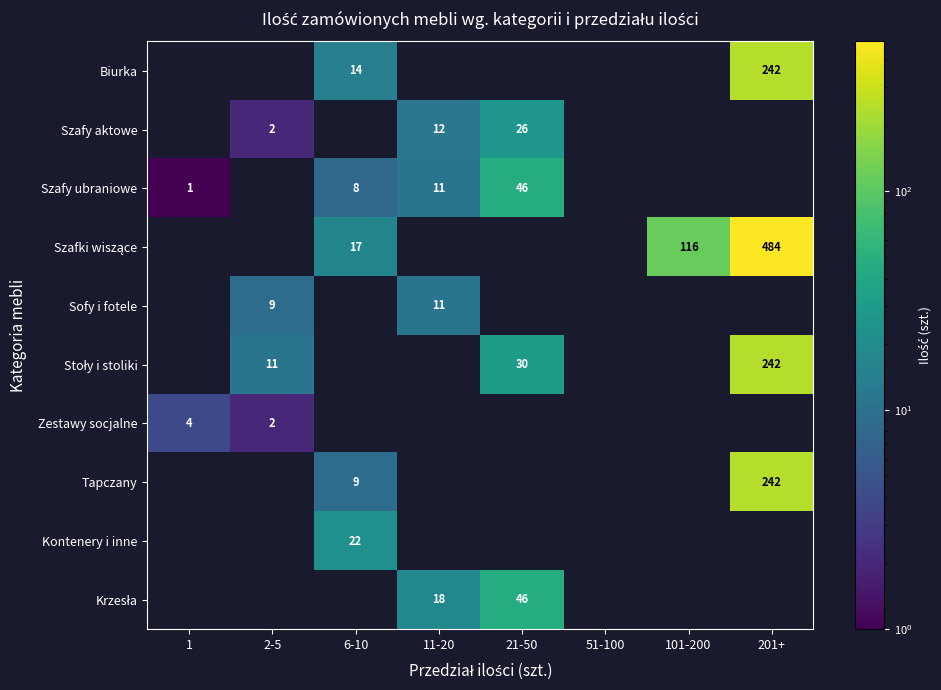

How many data points in Stoły i stoliki are less than 30?

1